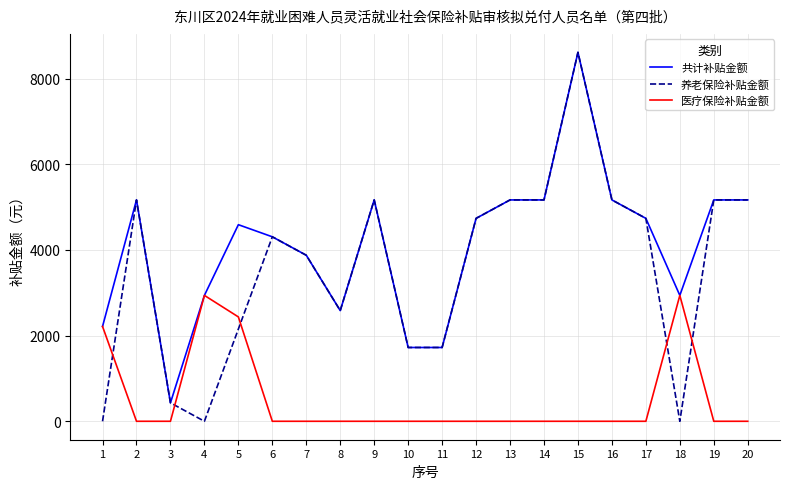

How many times do 养老保险补贴金额 and 医疗保险补贴金额 cross each other?

5